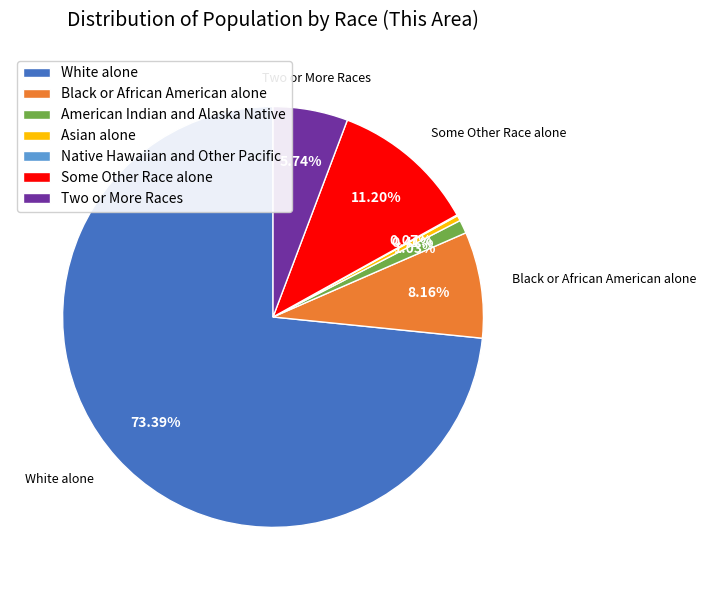

To the nearest percent, what is the difference between the White alone and Black or African American alone slice percentages?

65%